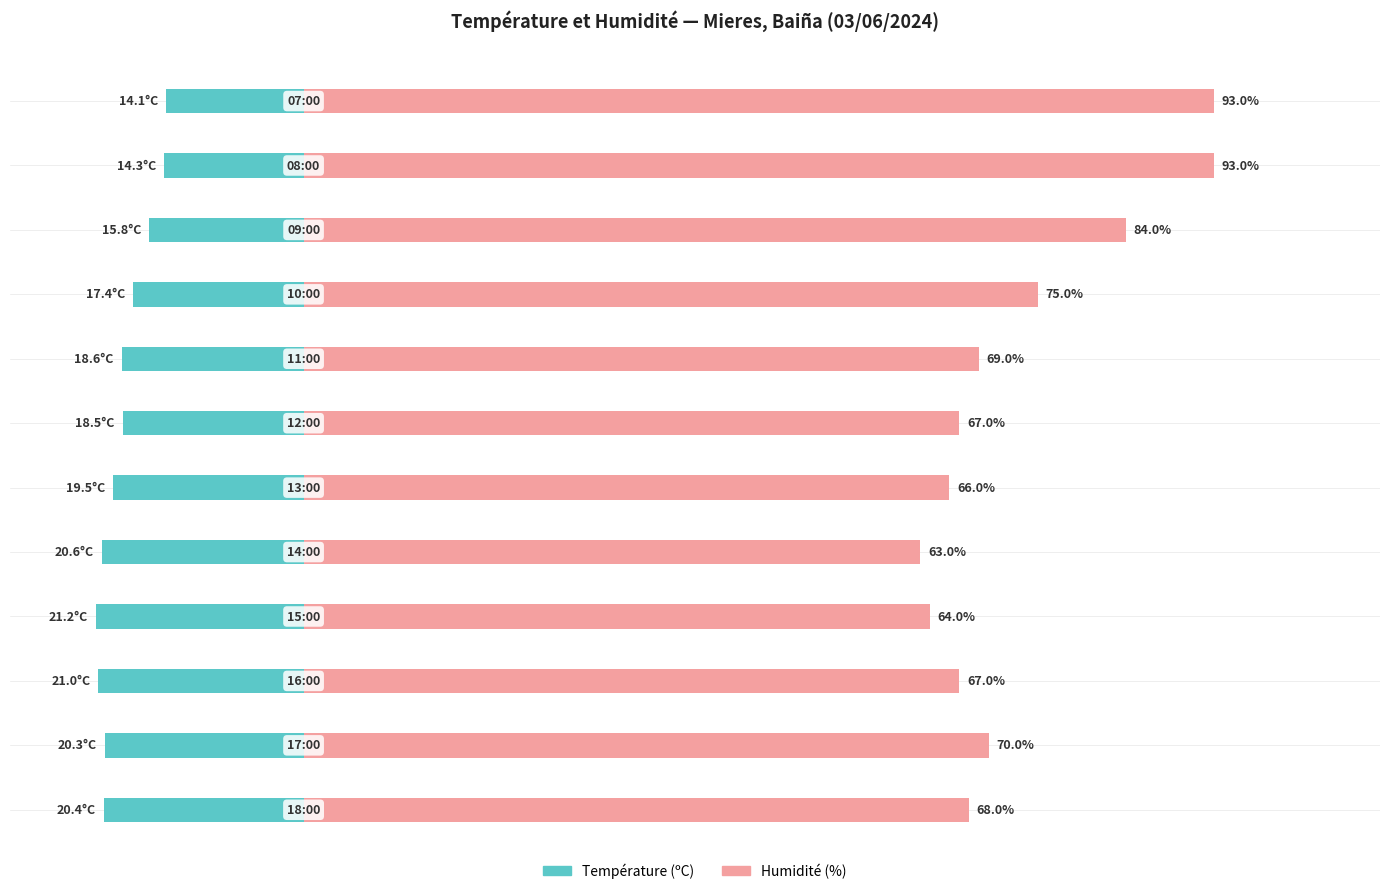

Which series changed the most between 2 and 7?

Température (ºC)